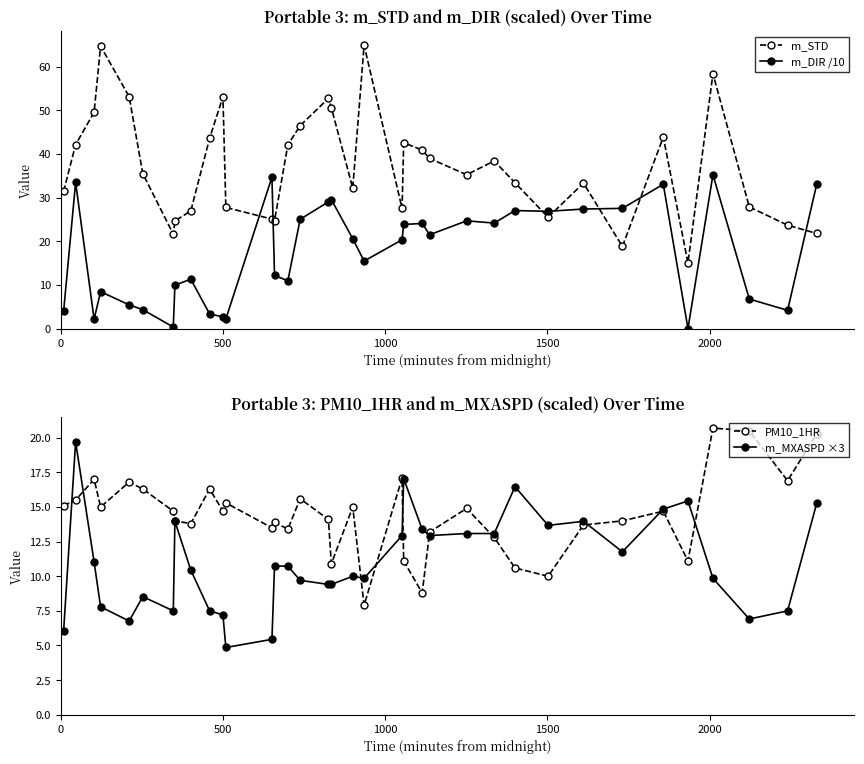

What is the lowest value of the m_STD series?

15.0